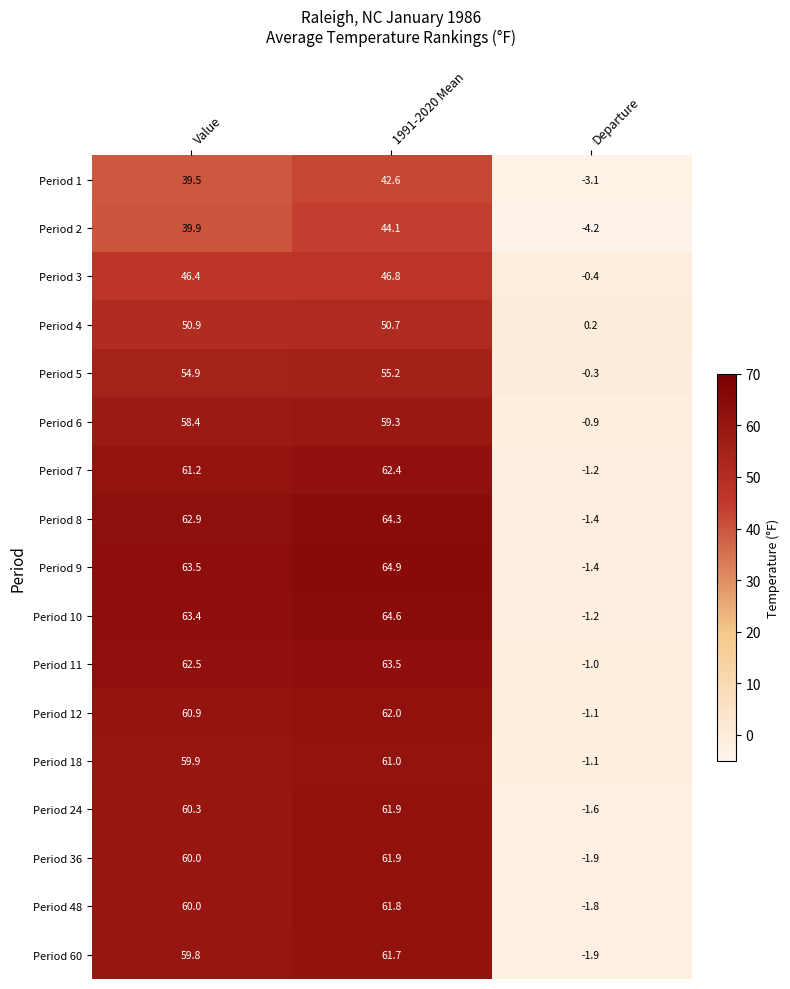

List the labels in order of Period 1 value, largest first.

1991-2020 Mean, Value, Departure